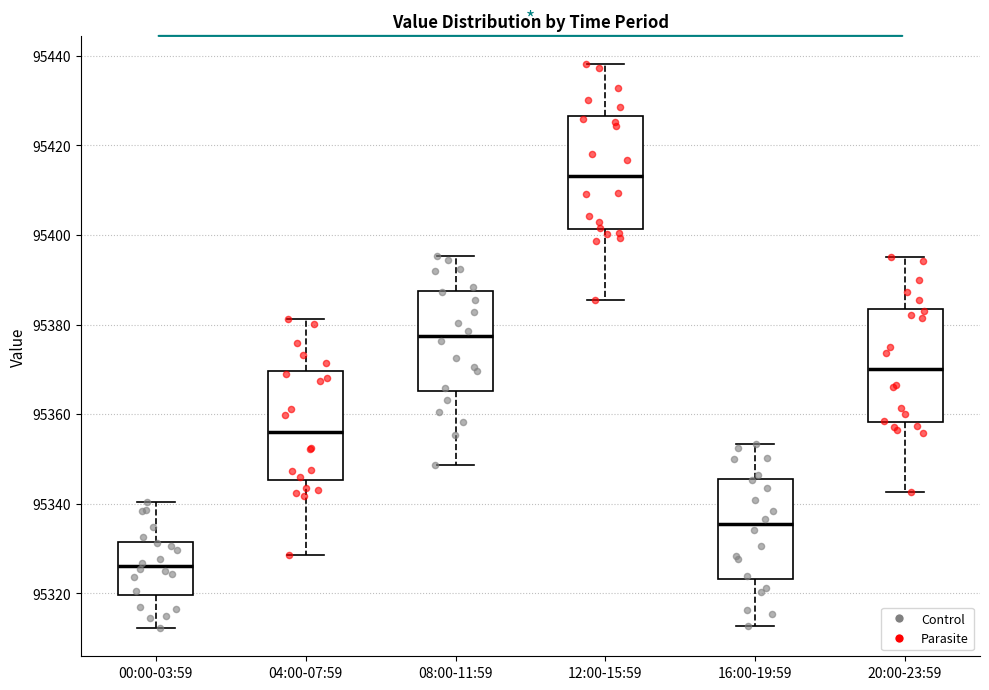

Which box has the lowest median line?

00:00-03:59